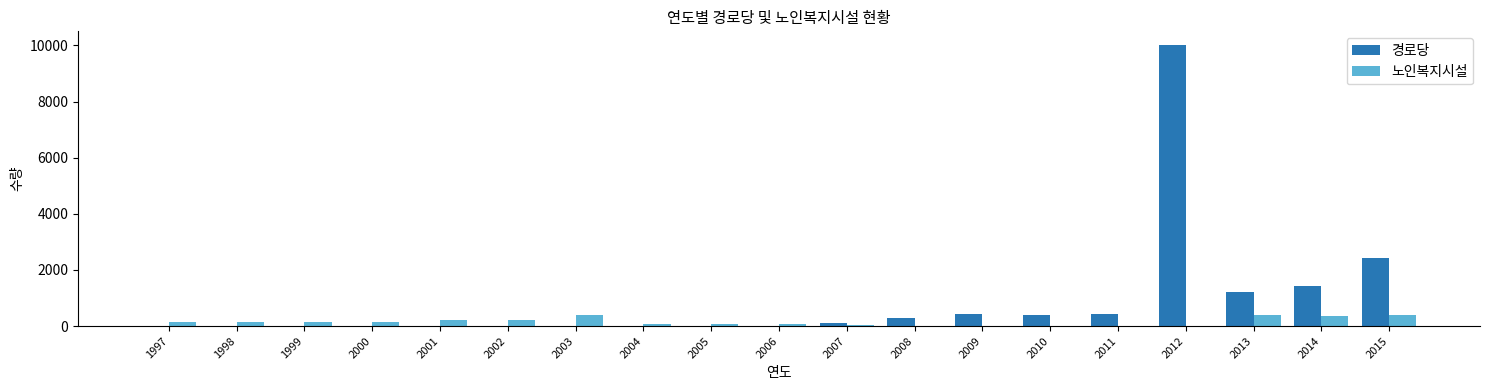

Is the value of 노인복지시설 at 2011 greater than the value of 경로당 at 2013?

No